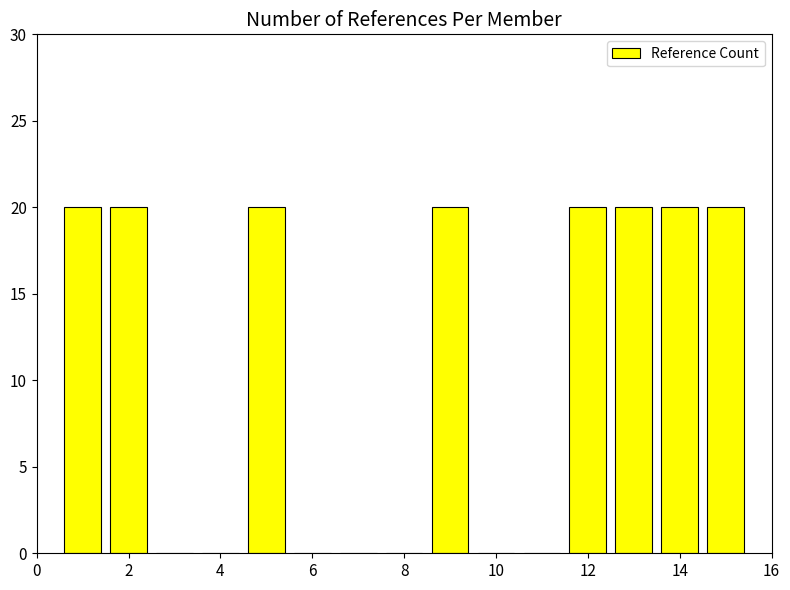

What is the sum of all values?

160